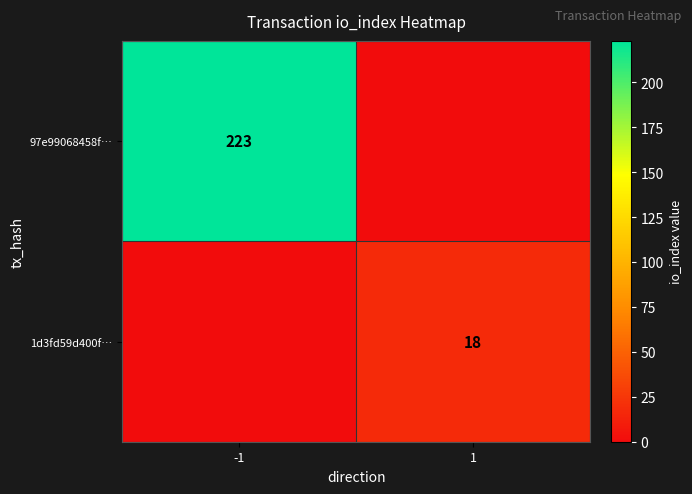

Is the value of 1d3fd59d400f… at 1 greater than the value of 97e99068458f… at -1?

No